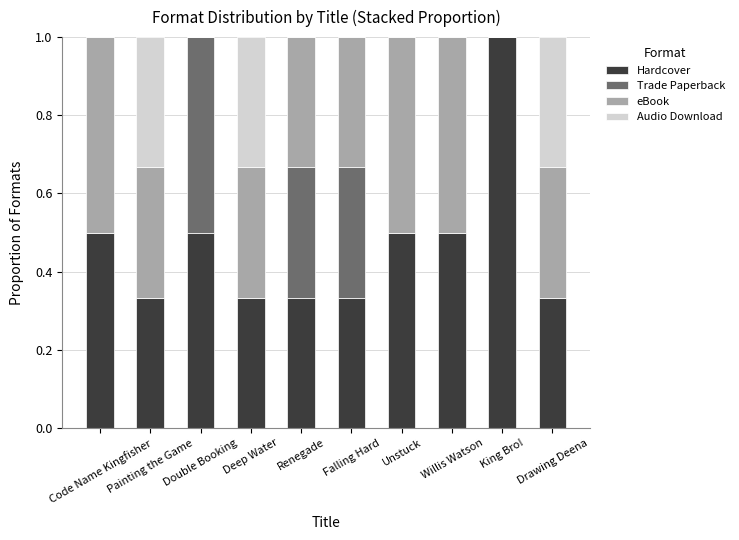

What is the sum of all Hardcover values?

4.7